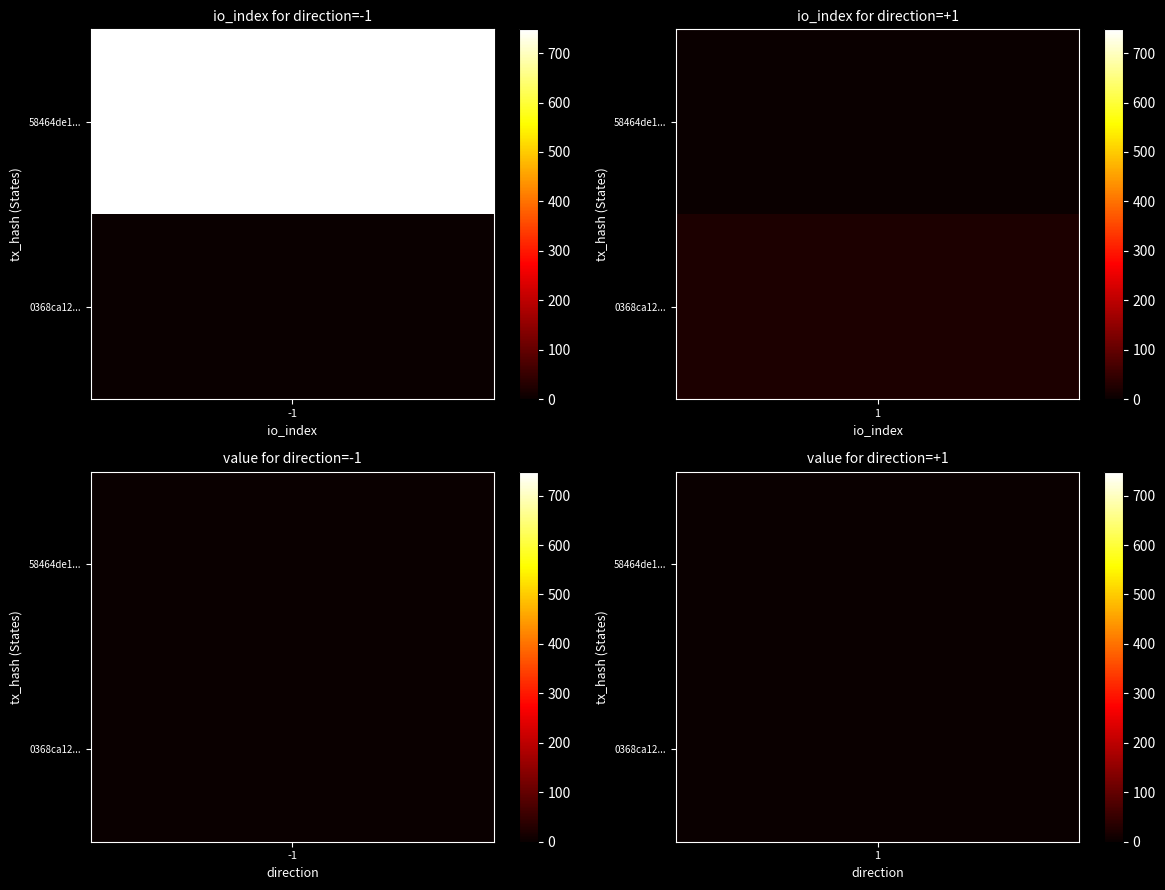

List the series in order of their peak value, lowest first.

0368ca1286f9f1dc9bbed71392de78b28f0486f, 58464de18c1a0ee635980e8ee2d252403fed022